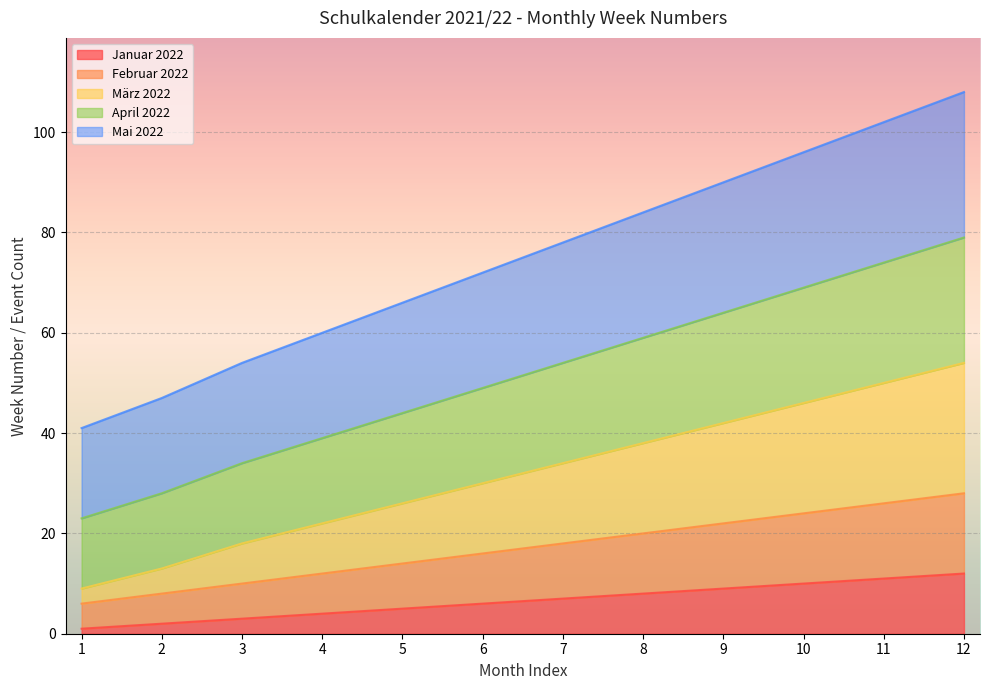

What is the maximum value shown in the chart?

108